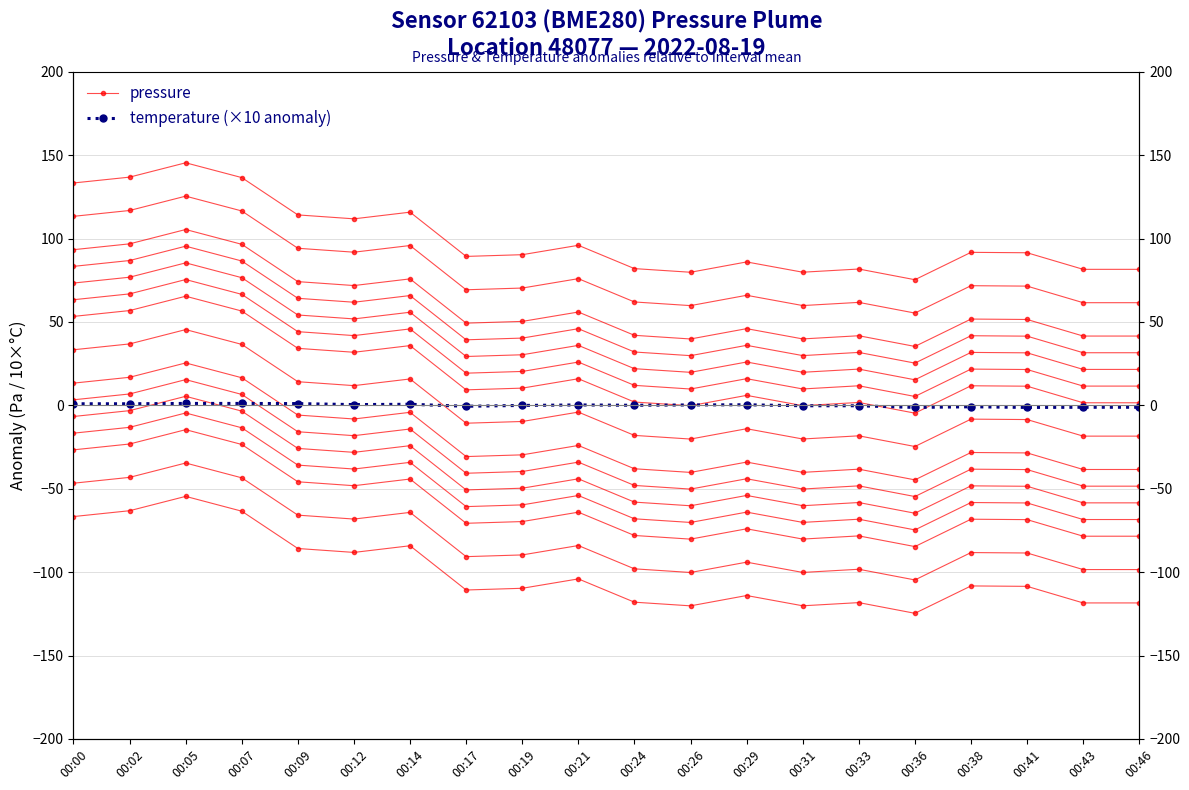

How many lines are shown in the chart?

2